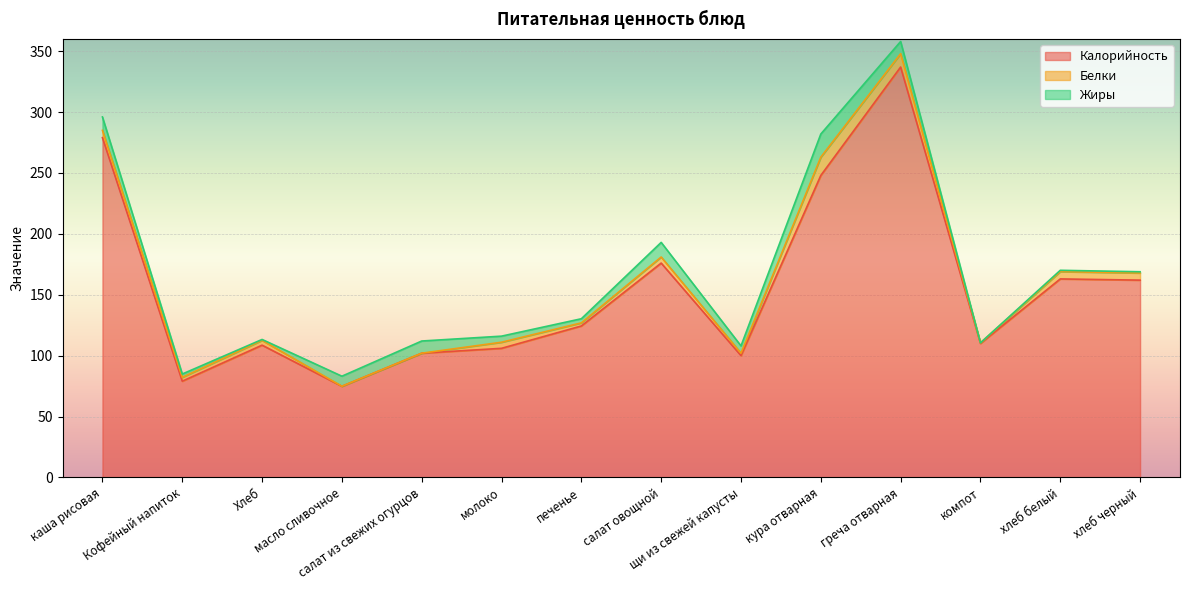

Reading right to left, extract all data points from this chart.

Калорийность: хлеб черный=162.0	хлеб белый=163.0	компот=110.0	греча отварная=337.0	кура отварная=248.0	щи из свежей капусты=100.0	салат овощной=176.0	печенье=124.3	молоко=106.0	салат из свежих огурцов=102.0	масло сливочное=74.8	Хлеб=108.6	Кофейный напиток=79.0	каша рисовая=279.0
Белки: хлеб черный=5.9	хлеб белый=6.0	компот=0.5	греча отварная=11.0	кура отварная=15.0	щи из свежей капусты=2.0	салат овощной=5.0	печенье=2.5	молоко=5.0	салат из свежих огурцов=0.0	масло сливочное=0.1	Хлеб=4.0	Кофейный напиток=3.2	каша рисовая=6.0
Жиры: хлеб черный=1.0	хлеб белый=1.1	компот=0.0	греча отварная=10.0	кура отварная=19.0	щи из свежей капусты=6.0	салат овощной=12.0	печенье=3.4	молоко=5.0	салат из свежих огурцов=10.0	масло сливочное=8.2	Хлеб=0.7	Кофейный напиток=2.7	каша рисовая=11.0